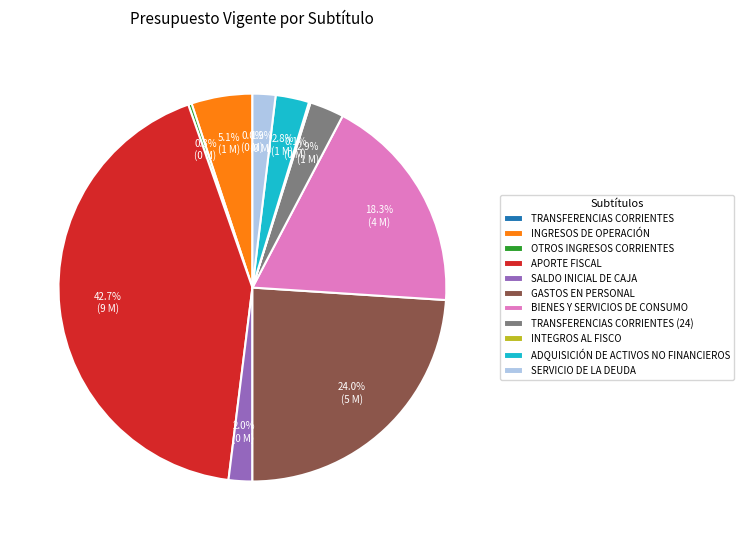

What is the total percentage of INGRESOS DE OPERACIÓN and OTROS INGRESOS CORRIENTES?

5.4%